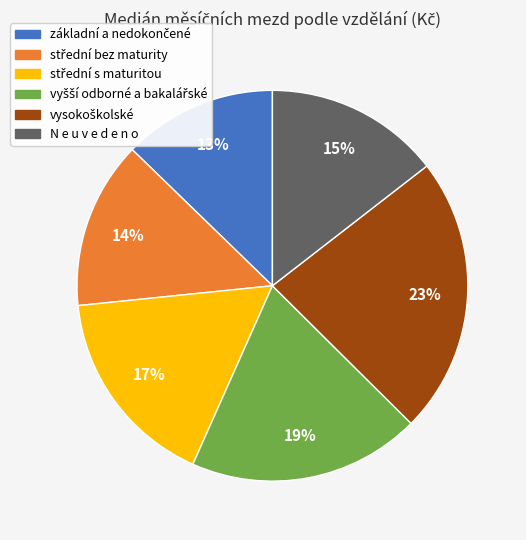

Is there a majority slice in this chart?

No